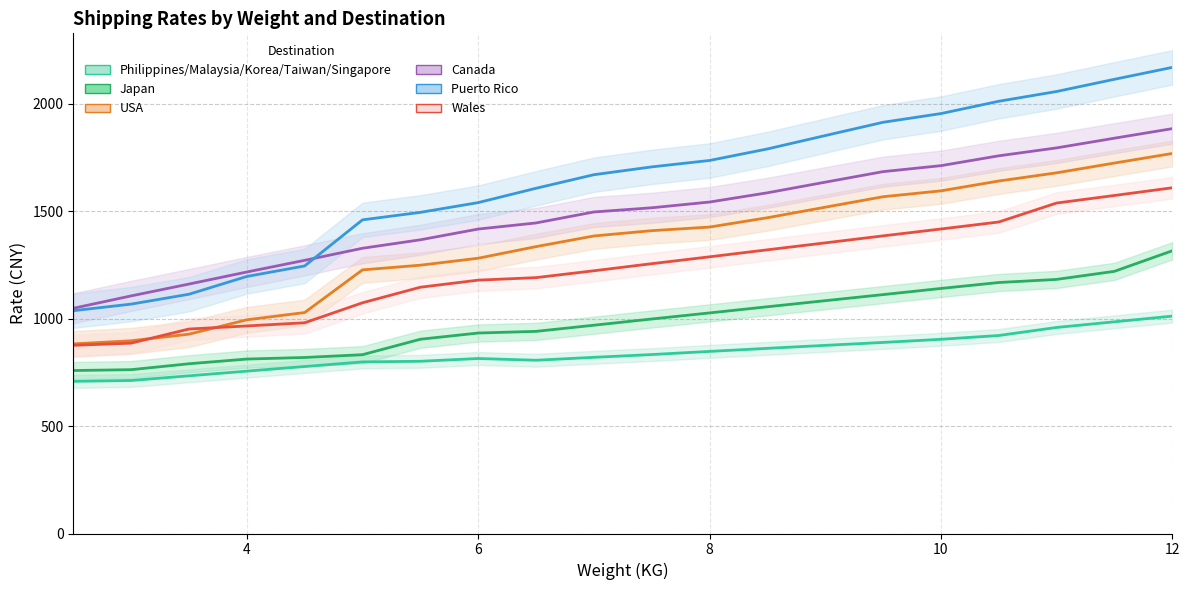

What is the lowest value of the Wales series?

875.8